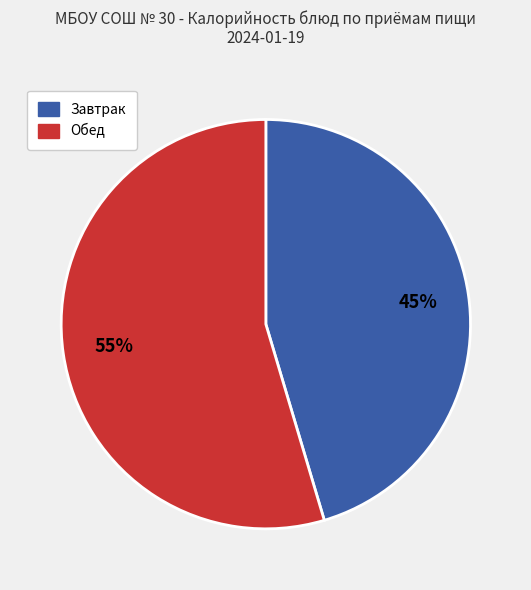

Count the number of slices in the pie.

2